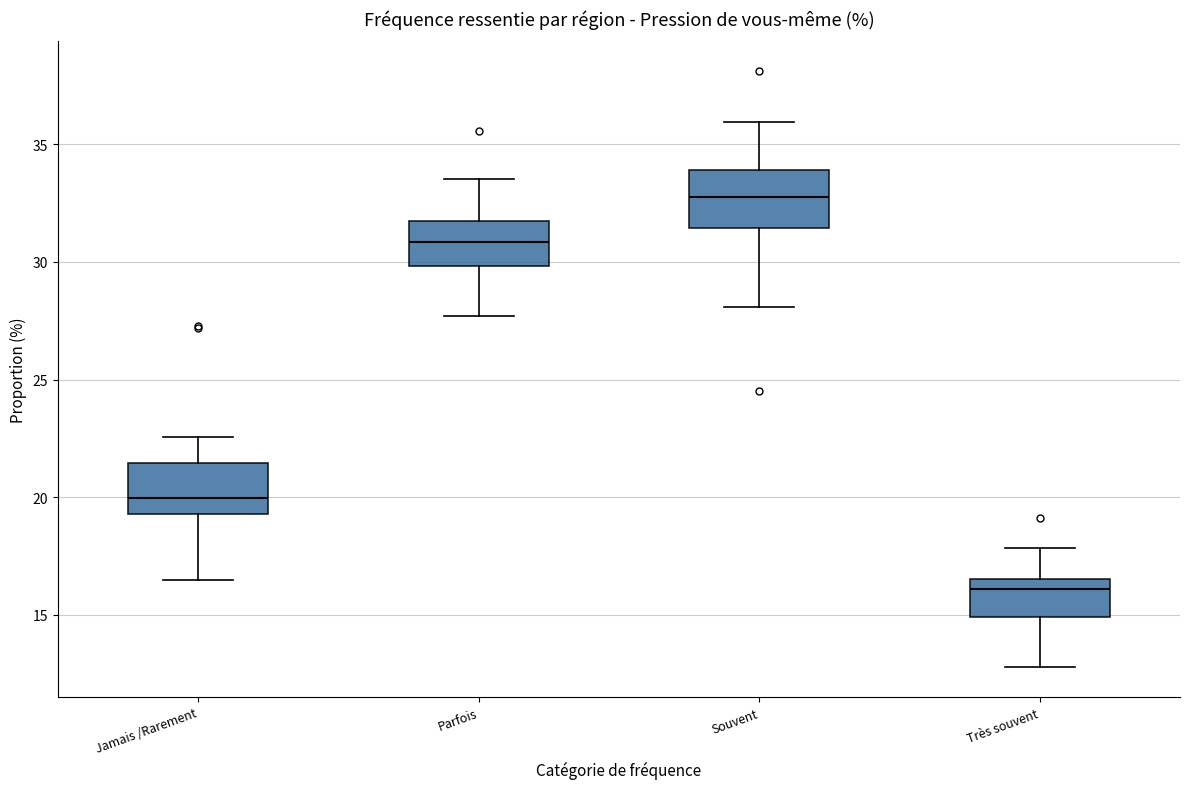

Which box has the highest median line?

Souvent